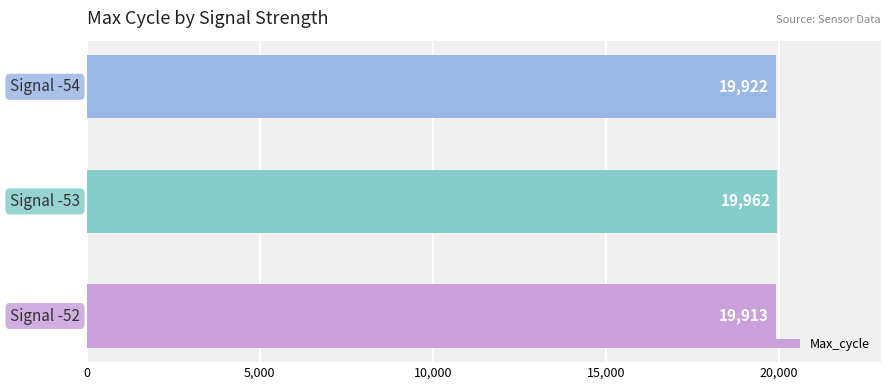

What is the minimum value shown in the chart?

19913